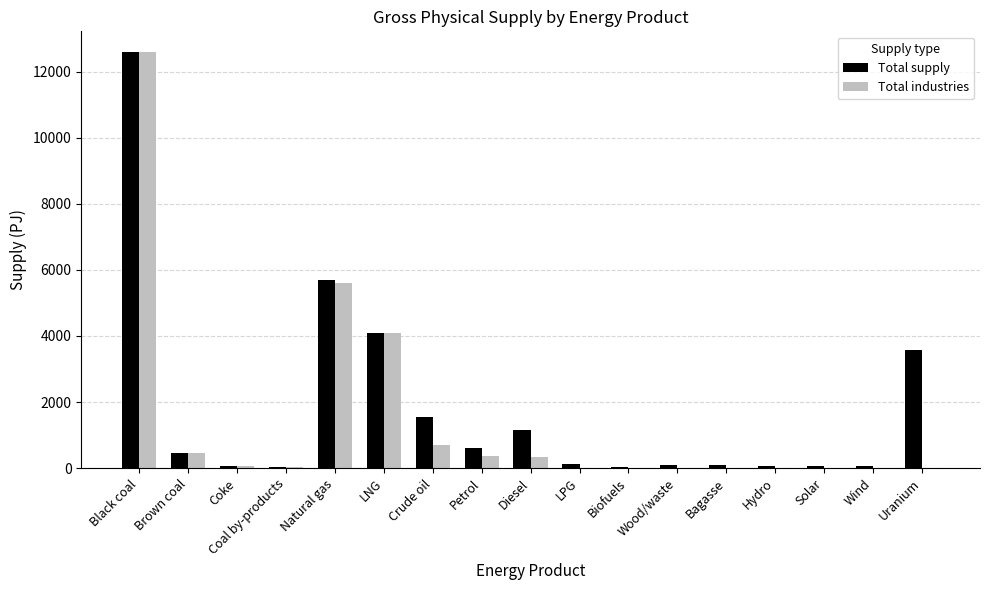

What is the sum of all Total supply values?

30317